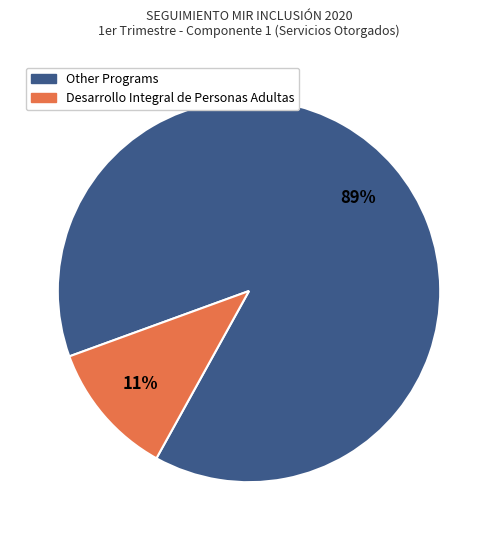

To the nearest percent, what is the average slice percentage?

50%